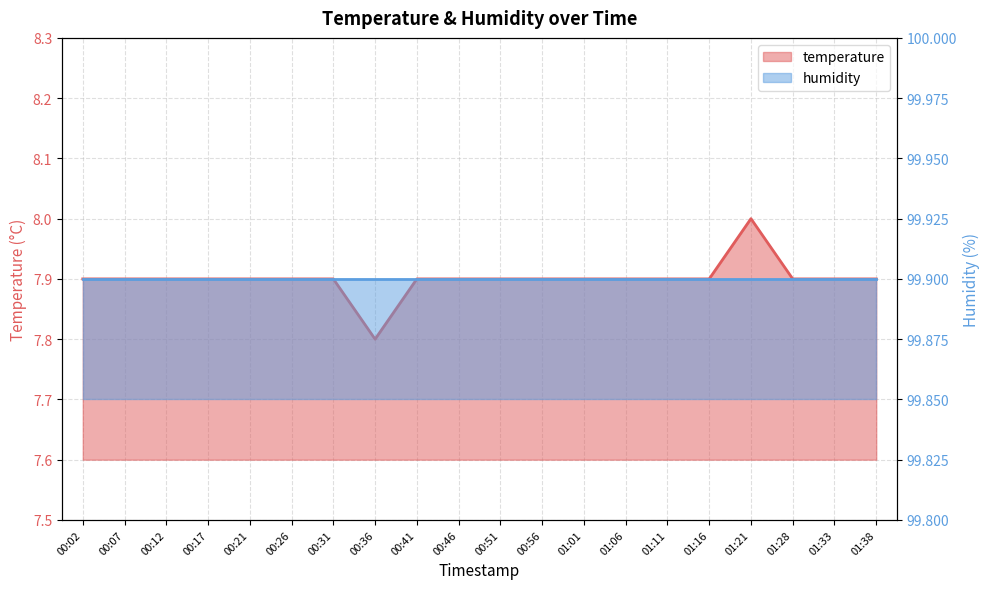

What is the label of the 3rd point from the right?

01:28